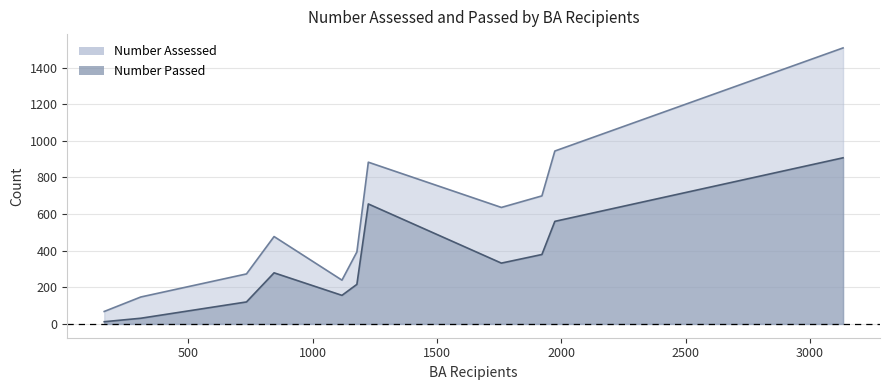

True or false: Number Passed has a value of 450 at MISSOURI SOUTHERN.

False